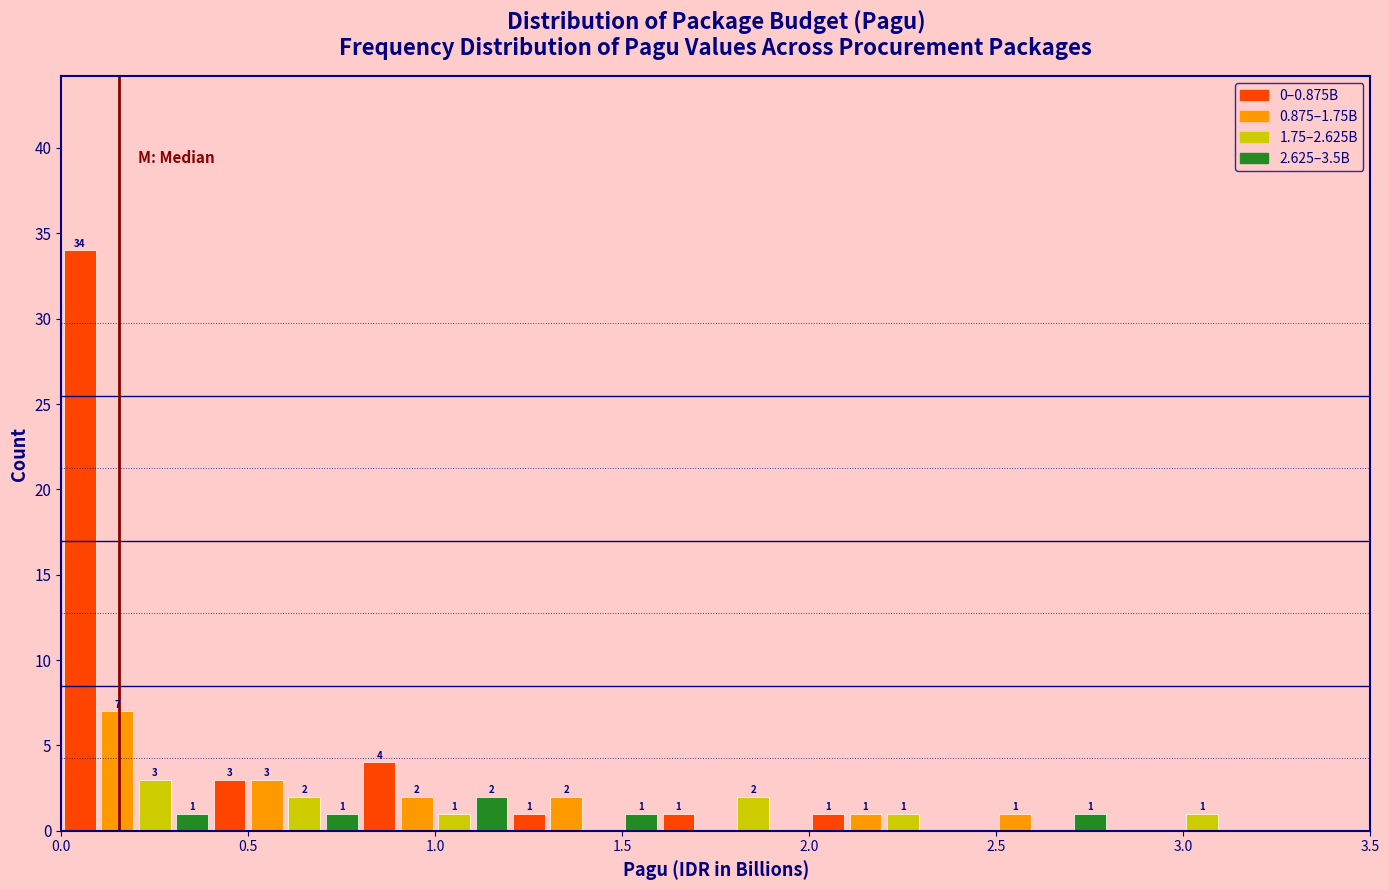

Read against the x-axis, roughly where is the centre of the tallest bar?

0.05